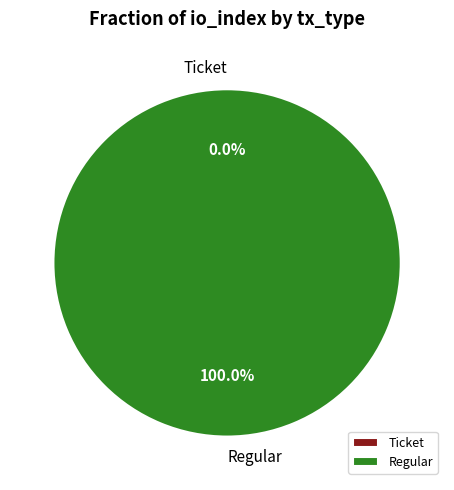

The Regular slice represents 100% of the pie. True or false?

True